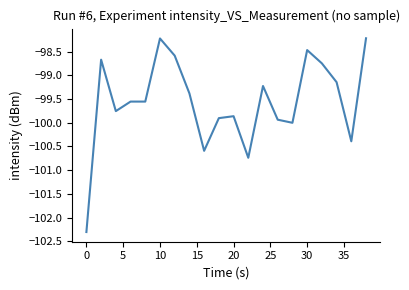

What is the minimum value shown in the chart?

-102.3